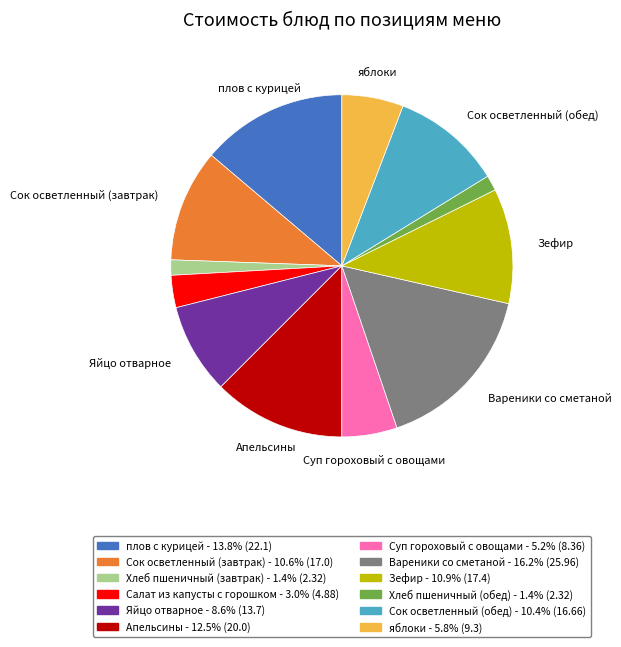

Is it true that Сок осветленный (обед) is 10% of the pie?

True